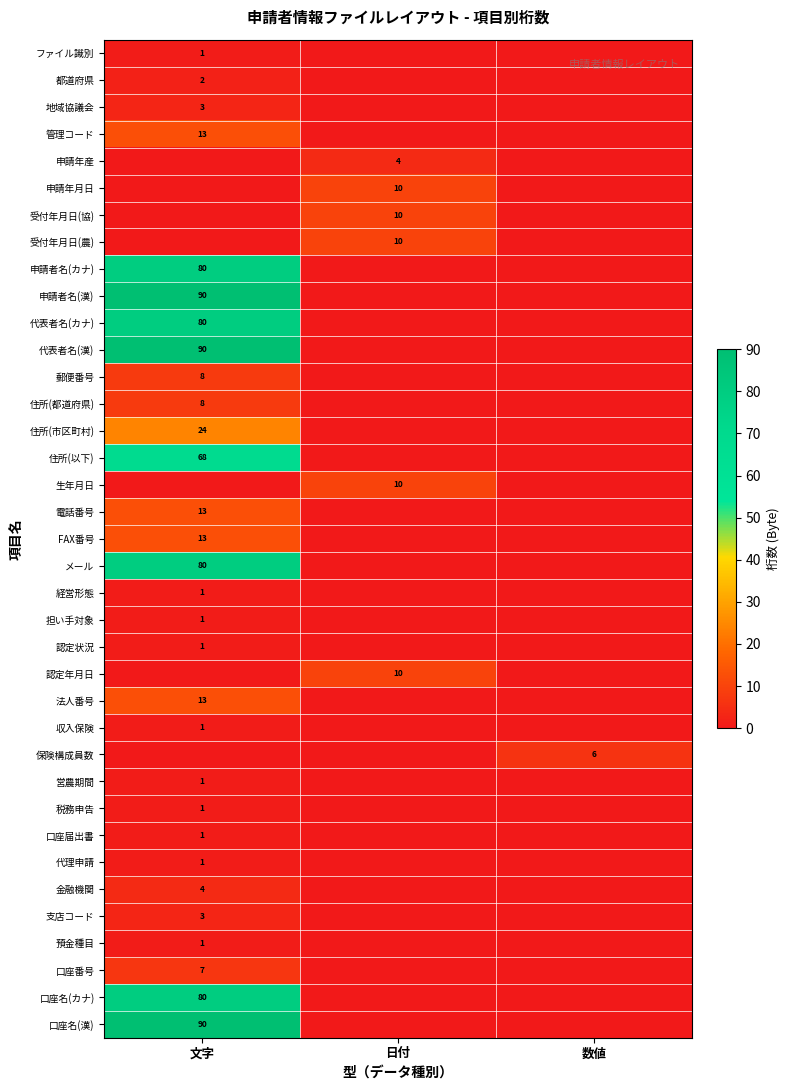

The 代表者名(カナ) series shows 80 at 文字. True or false?

True